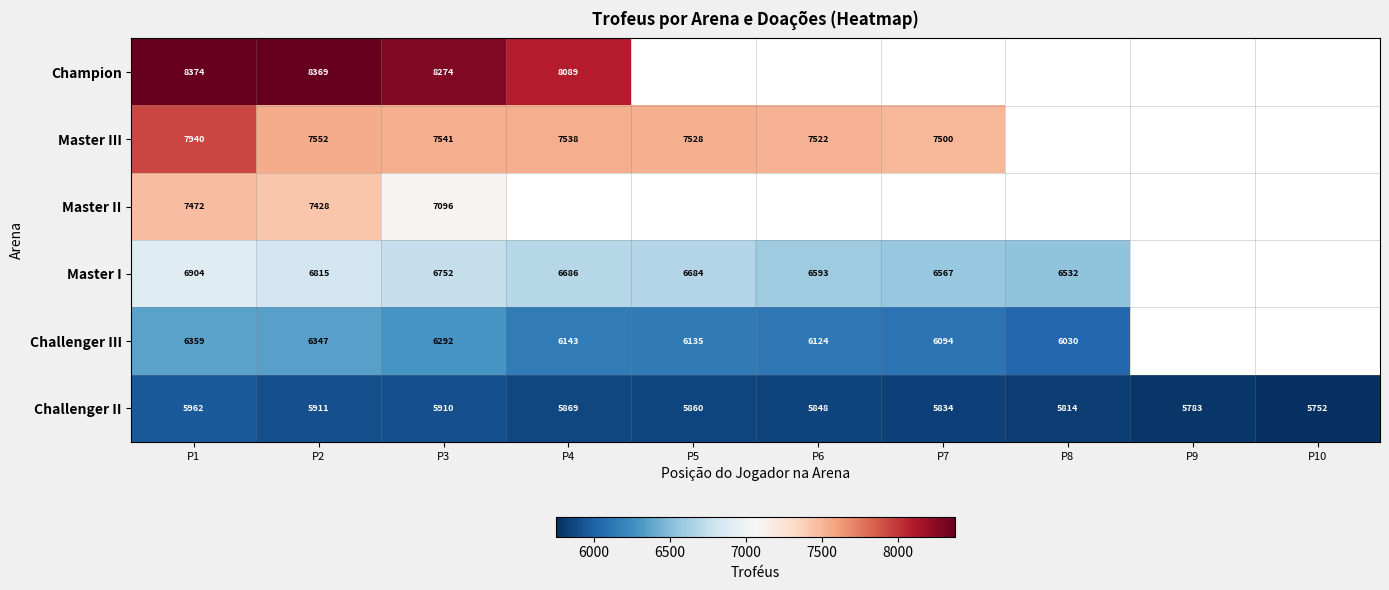

Rank the series at P1 from highest to lowest value.

Champion, Master III, Master II, Master I, Challenger III, Challenger II